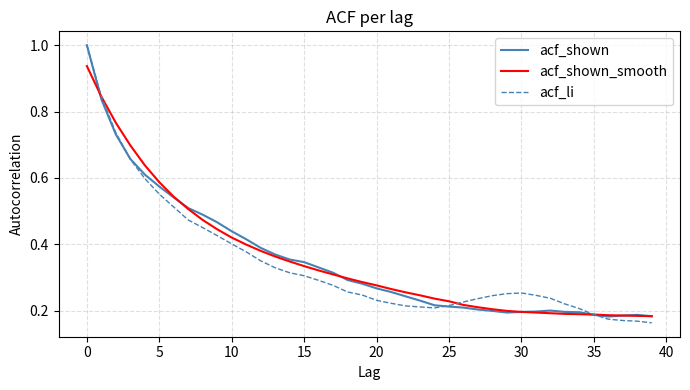

Where is the first local minimum for acf_li?

24